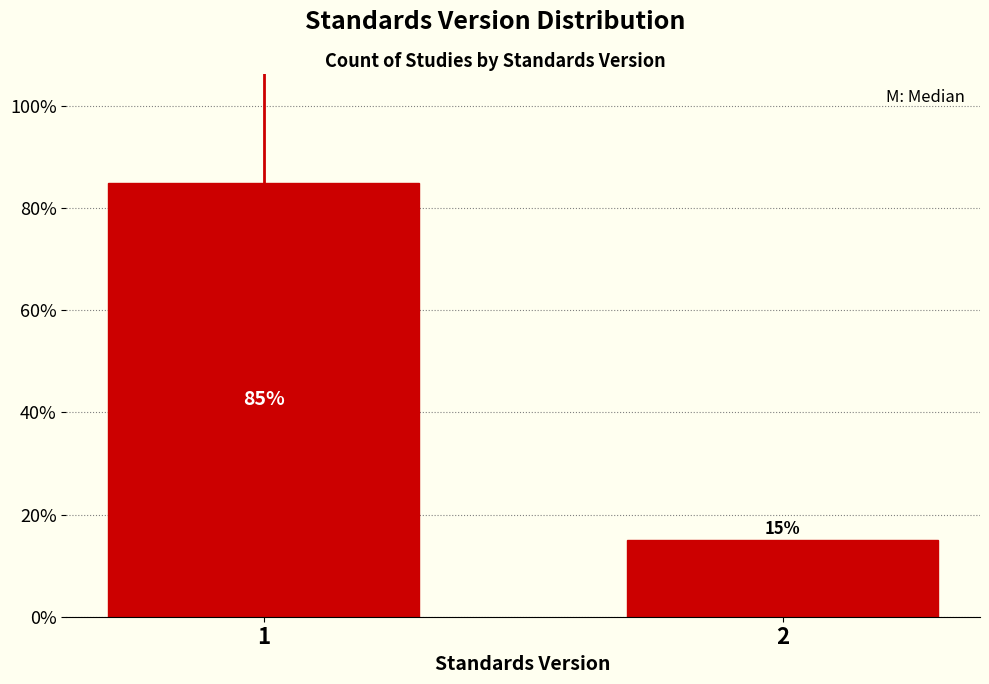

Reading left to right, list all the values displayed in this chart.

1=85	2=15